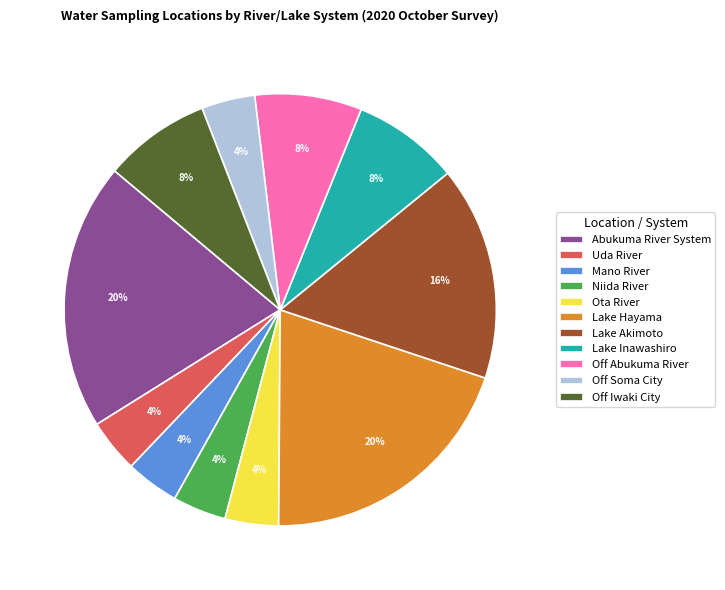

To the nearest percent, what is the average slice percentage?

9%